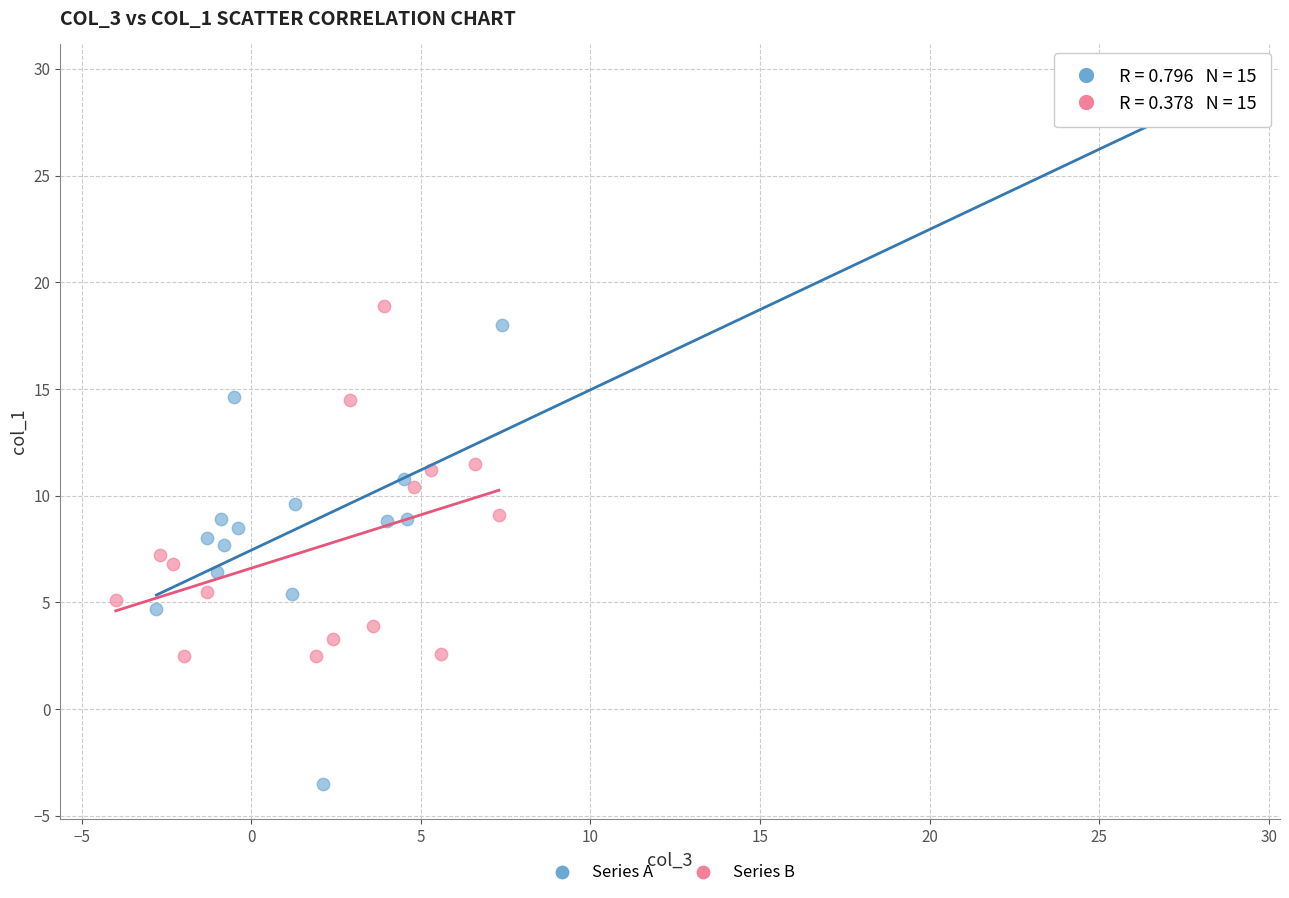

What are all the series names shown in the legend?

Series A, Series B